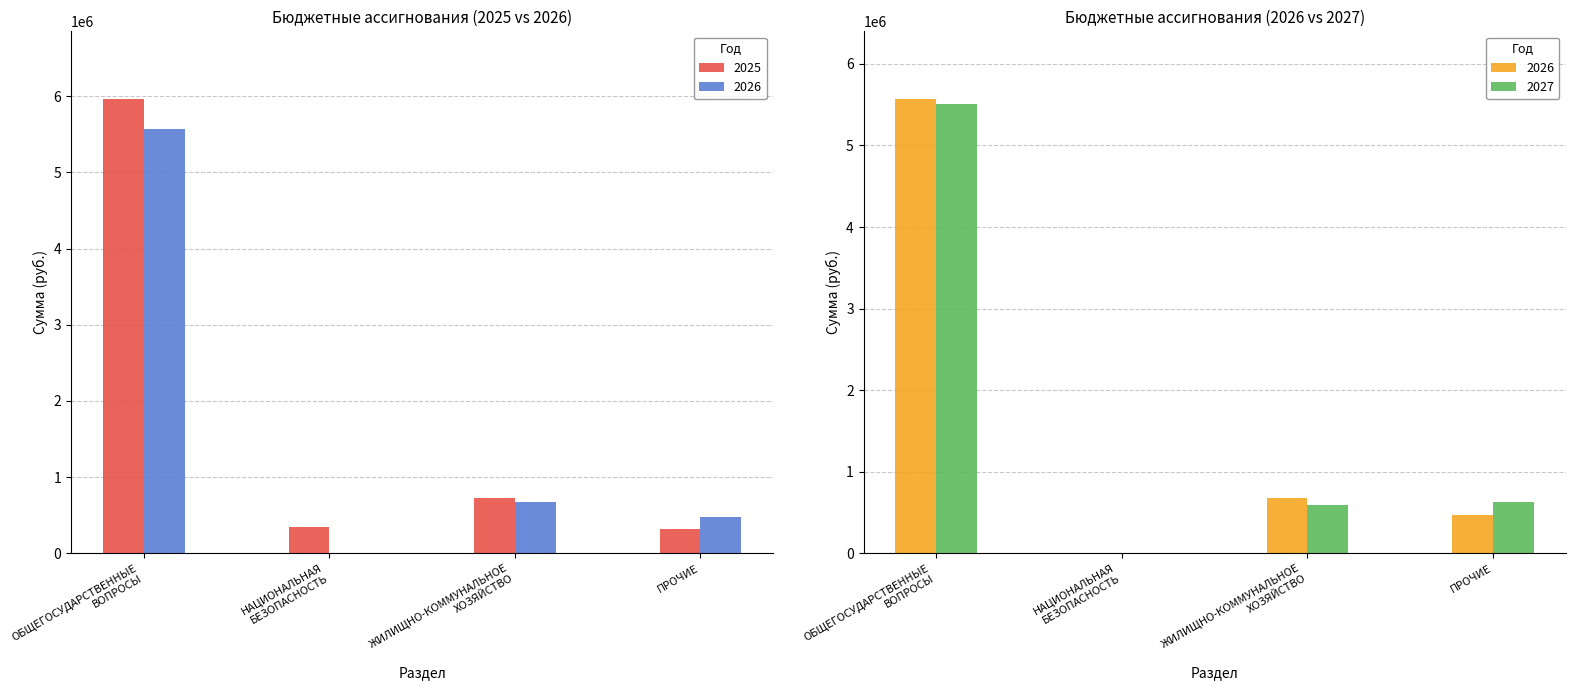

Count the number of data series in this chart.

3